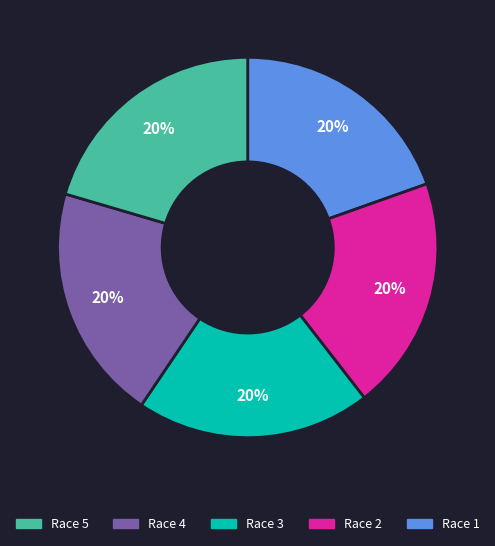

To the nearest percent, what is the average slice percentage?

20%